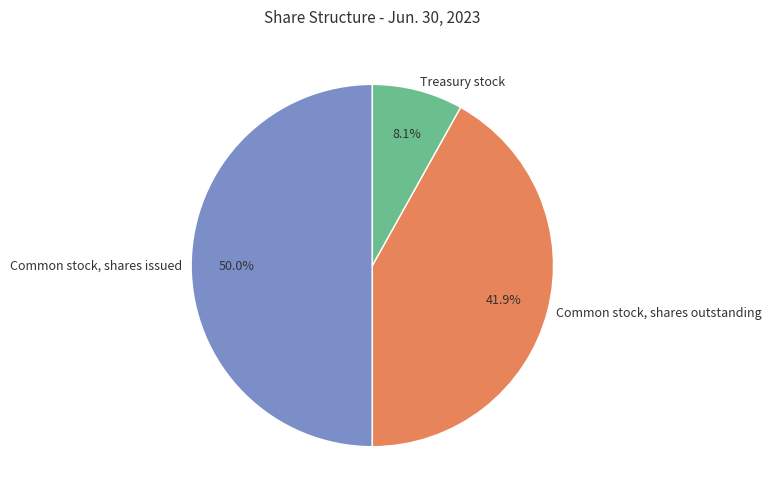

What is the ratio of the value at Treasury stock to the value at Common stock, shares outstanding?

0.2